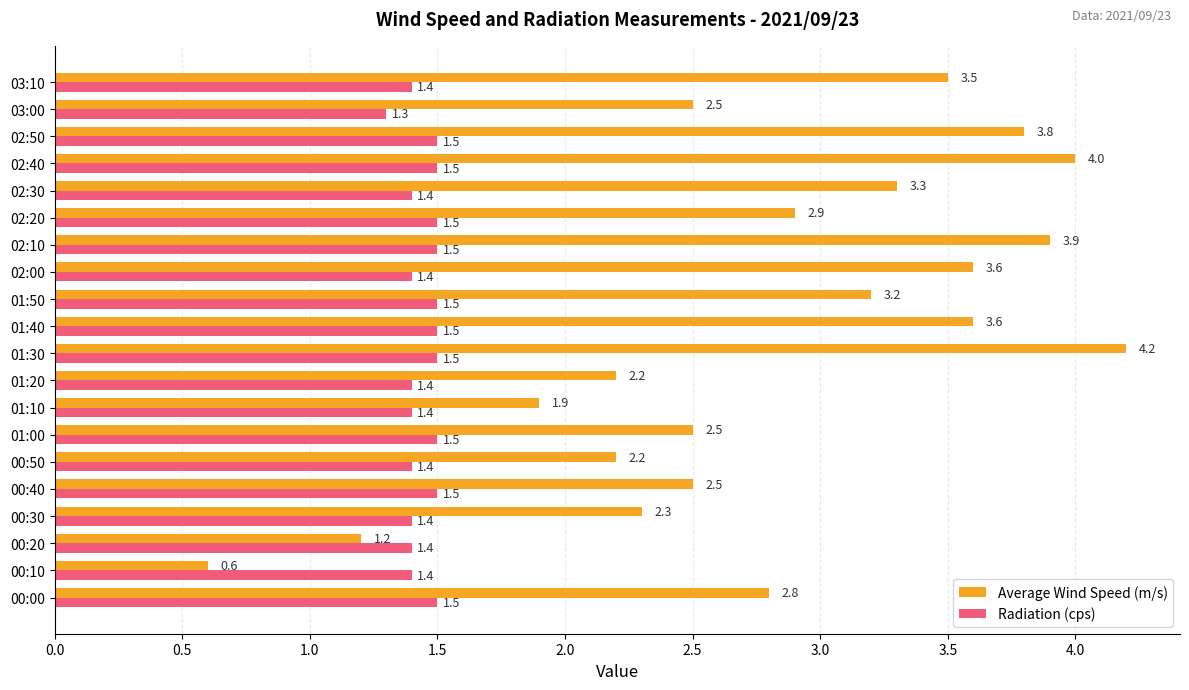

True or false: Average Wind Speed (m/s) has a value of 3.3 at 02:30.

True